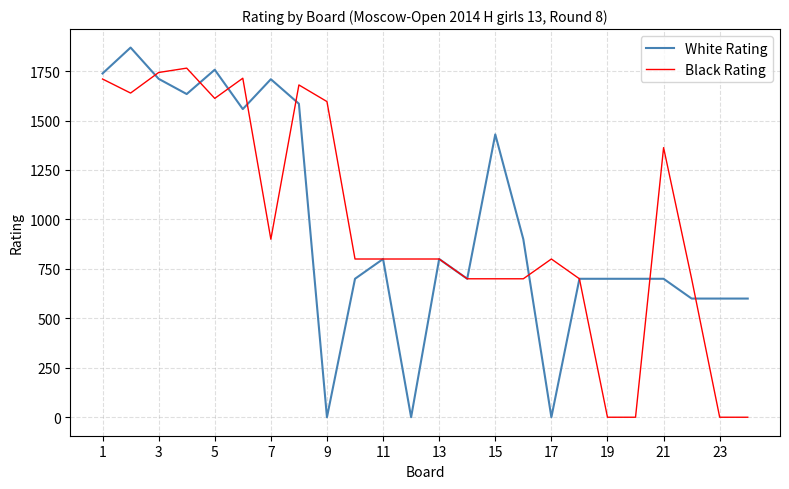

True or false: Black Rating and White Rating cross at least once.

True